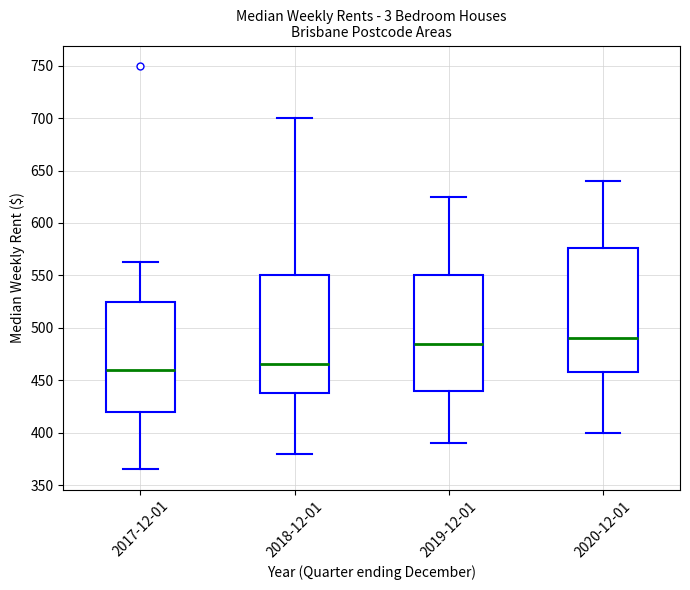

Where is the upper edge of the box for 2018-12-01 on the y-axis? The values are not printed on the chart, so give them approximately, as read against the axis.

550